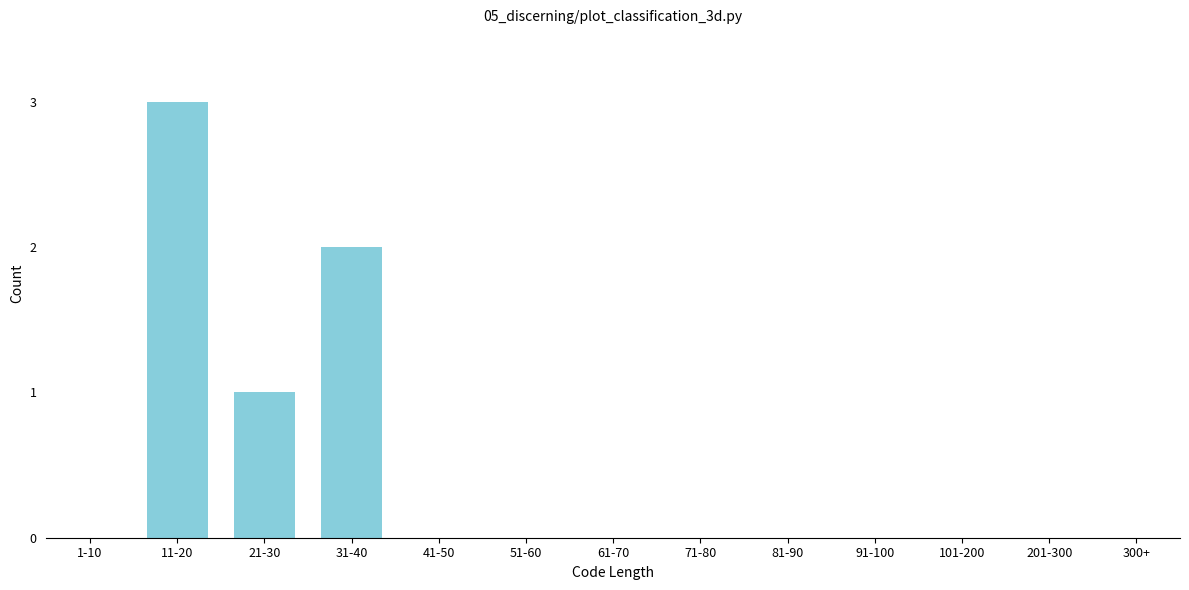

Reading right to left, extract all data points from this chart.

300+=0	201-300=0	101-200=0	91-100=0	81-90=0	71-80=0	61-70=0	51-60=0	41-50=0	31-40=2	21-30=1	11-20=3	1-10=0